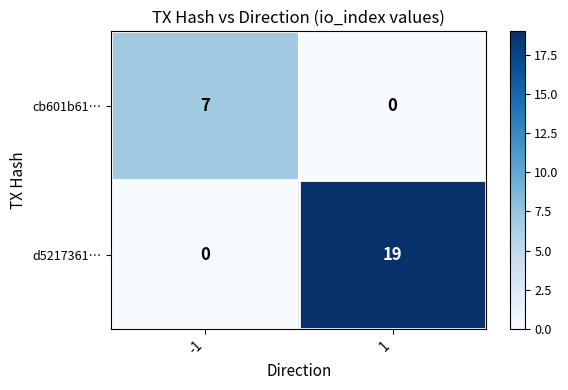

What is the average value of the cb601b61… series?

4